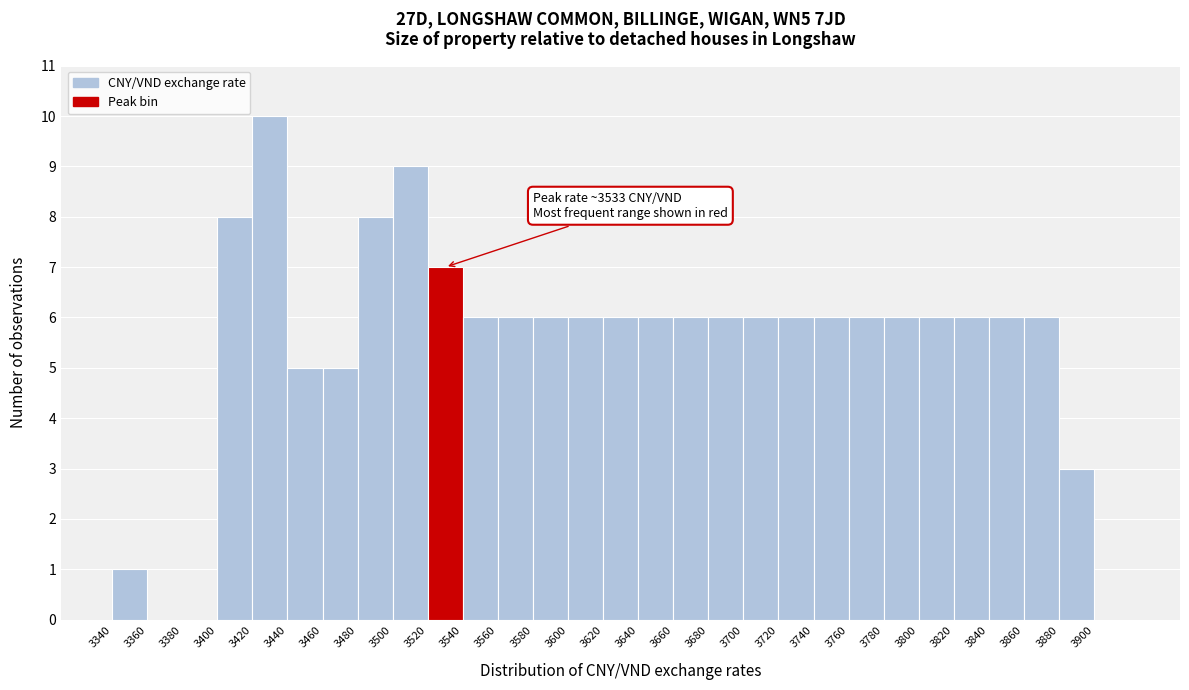

Over which range of the x-axis is the bar tallest?

3420 to 3440